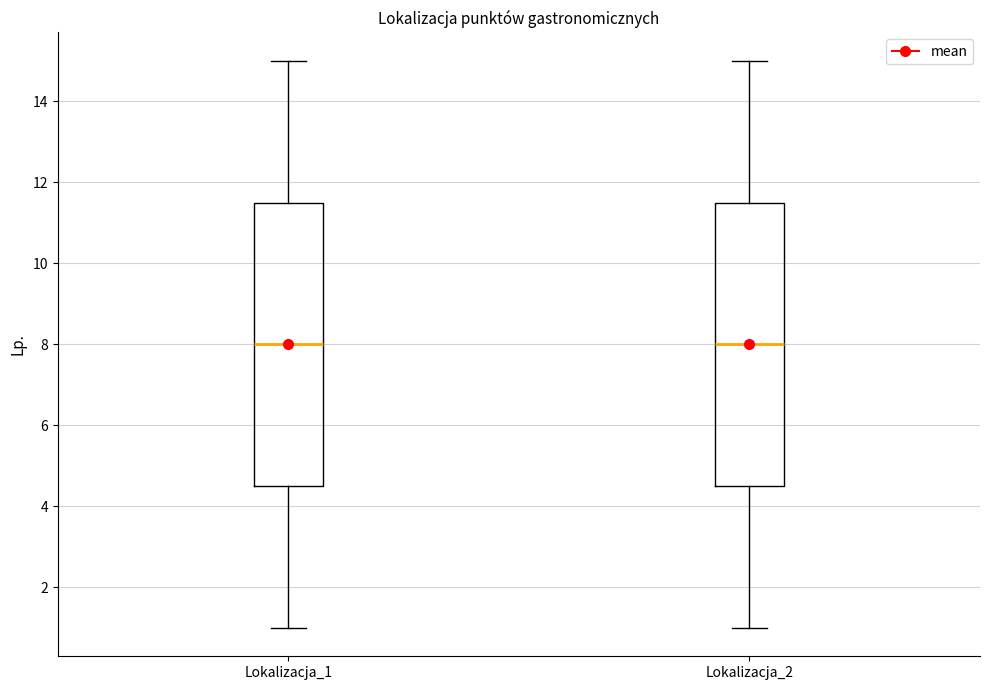

Where does the lower whisker of the box for Lokalizacja_1 end on the y-axis? The values are not printed on the chart, so give them approximately, as read against the axis.

1.0